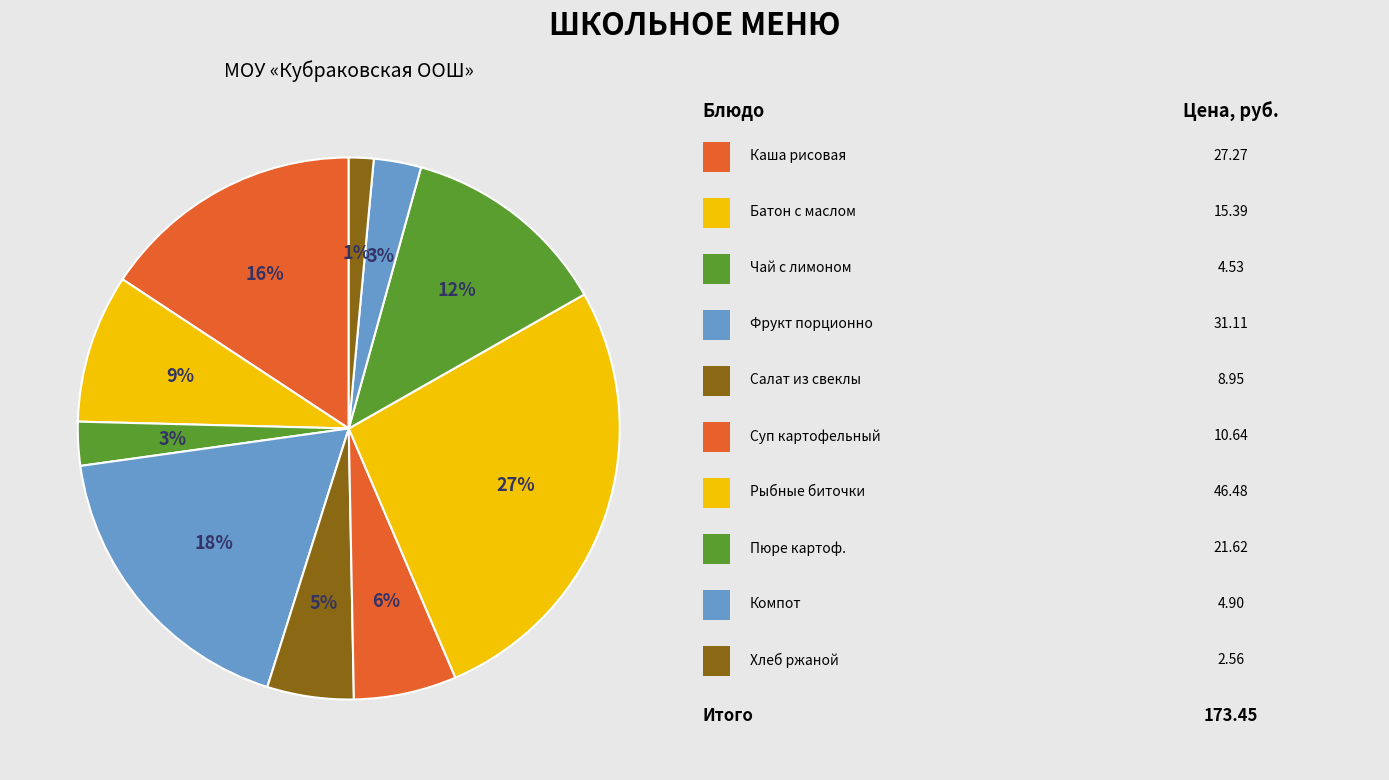

Count the number of slices in the pie.

10